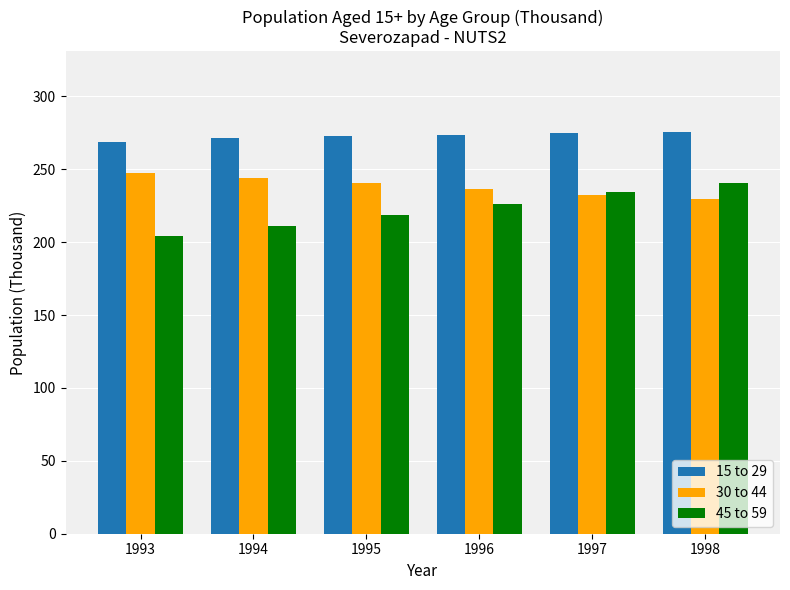

Does the chart contain any negative values?

No